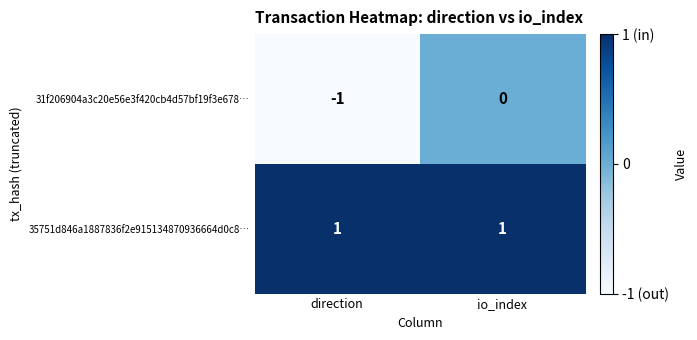

At which category is the sum across all series the highest?

io_index